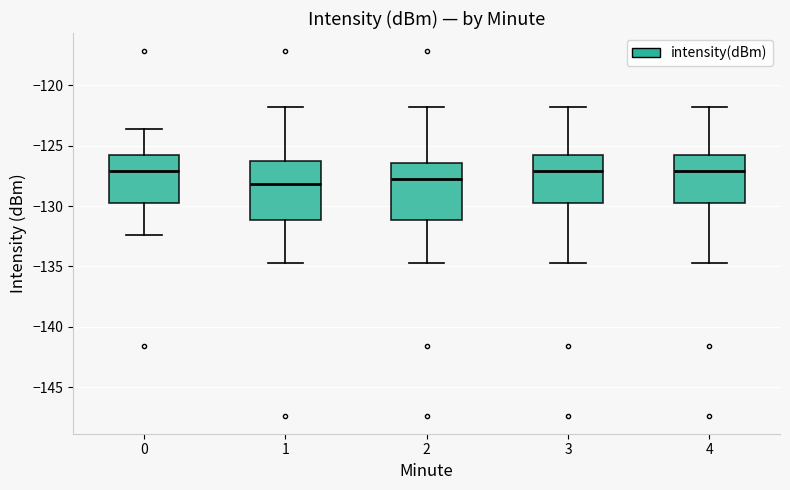

Reading left to right, transcribe this box plot: for each box, give where its median line is, the range the box spans, and where its two whiskers end, as read against the y-axis. The values are not printed on the chart, so give them approximately, as read against the axis.

0: median -127.0, box -129.5 to -126.0, whiskers -132.5 to -123.5
1: median -128.0, box -131.0 to -126.0, whiskers -134.5 to -122.0
2: median -128.0, box -131.0 to -126.5, whiskers -134.5 to -122.0
3: median -127.0, box -129.5 to -126.0, whiskers -134.5 to -122.0
4: median -127.0, box -129.5 to -126.0, whiskers -134.5 to -122.0